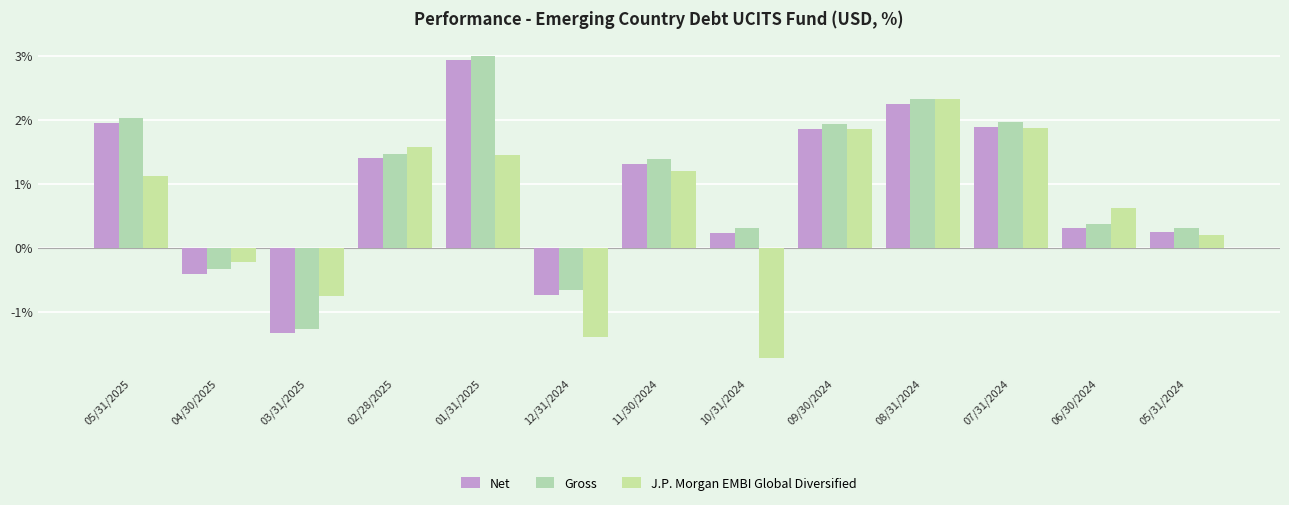

Rank the series at 07/31/2024 from highest to lowest value.

Gross, Net, J.P. Morgan EMBI Global Diversified